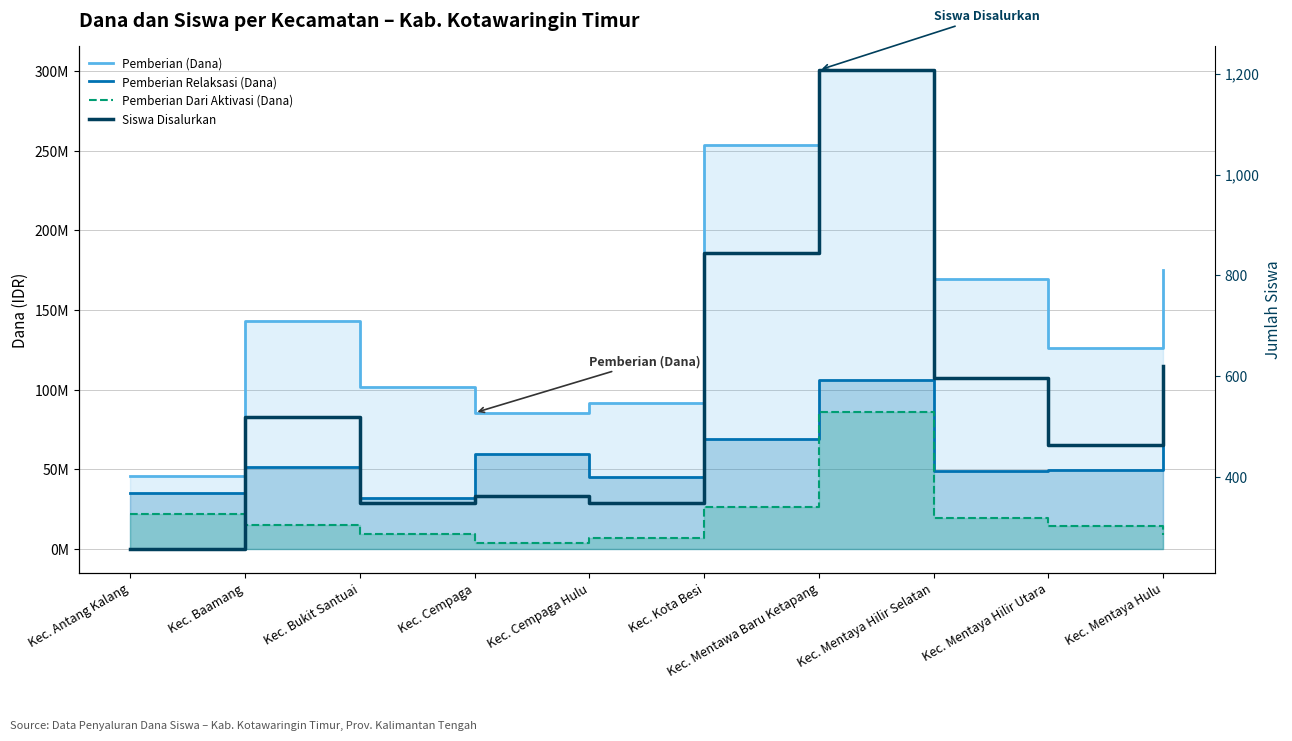

Between Kec. Mentawa Baru Ketapang and Kec. Baamang, which is larger?

Kec. Mentawa Baru Ketapang